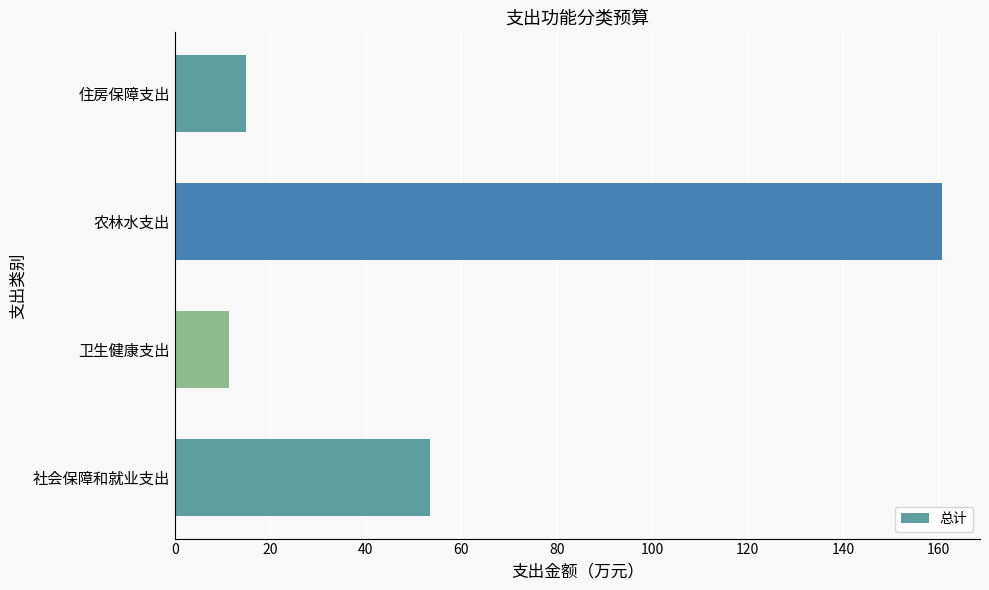

How many values are below 53?

2